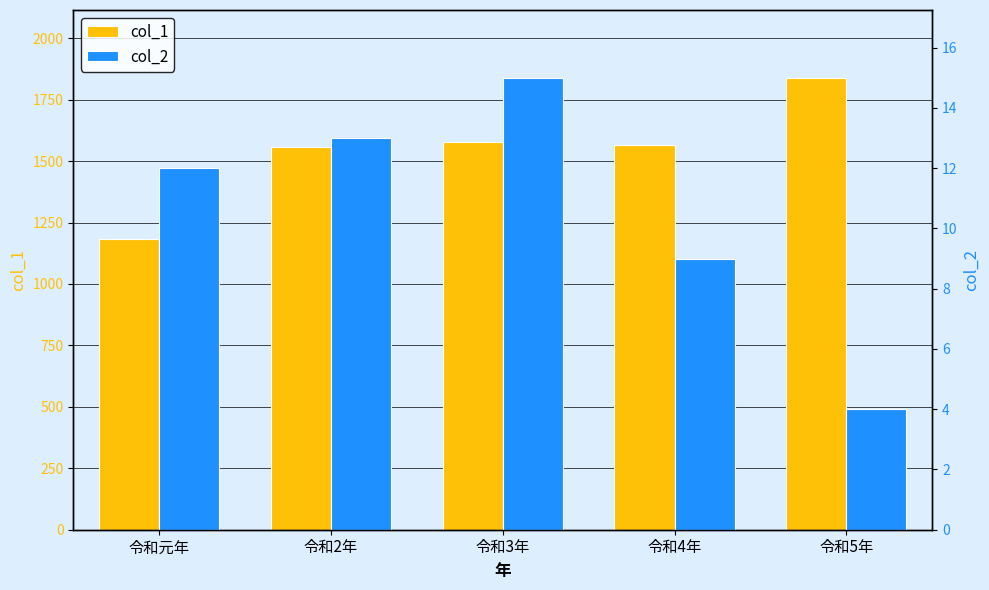

At how many categories does at least one series exceed 486?

5